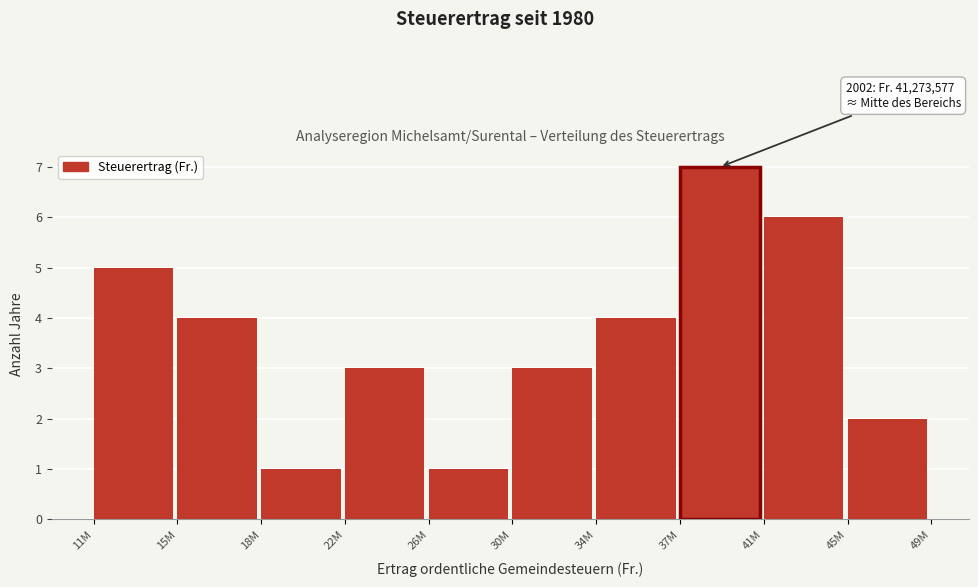

Reading right to left, transcribe all the data shown in this chart.

2	6	7	4	3	1	3	1	4	5